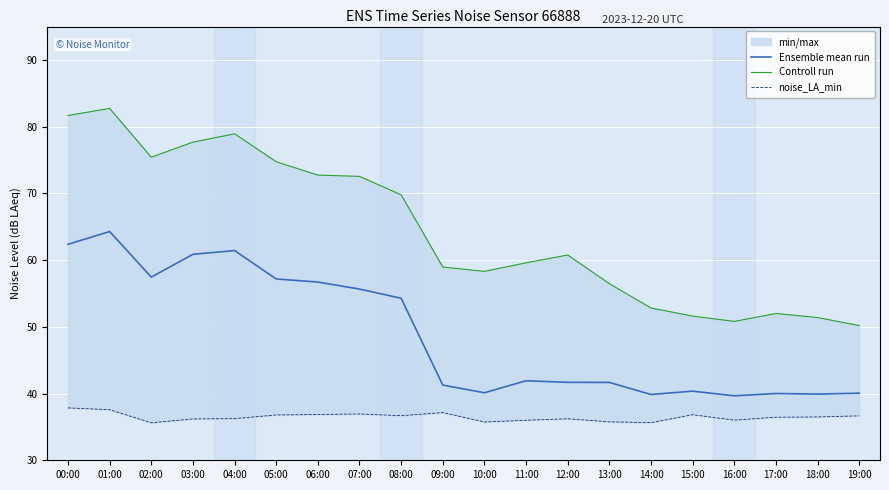

How many interior local peaks does the noise_LA_min series have?

4